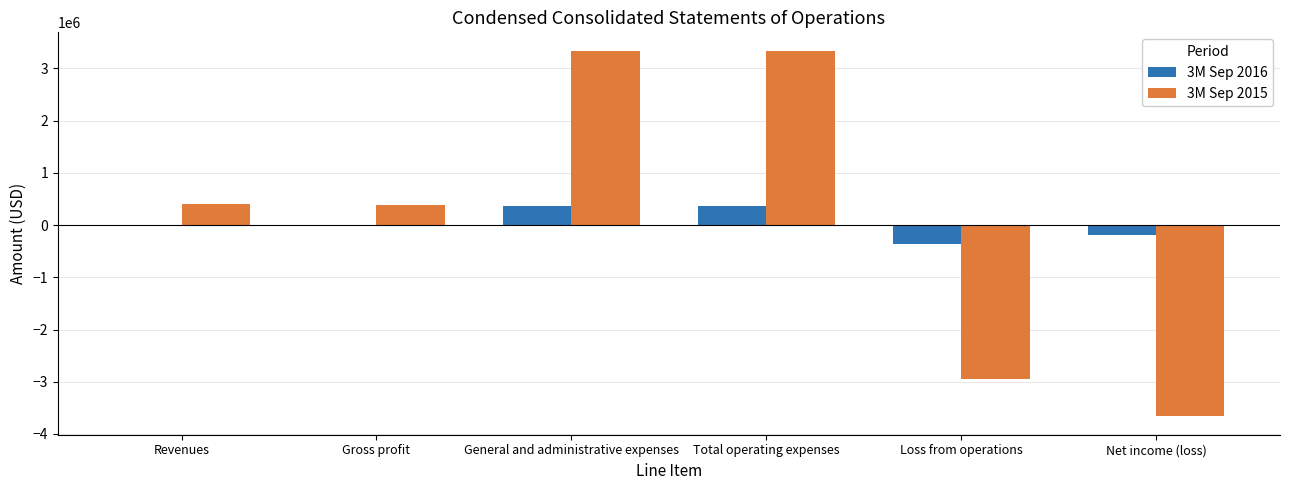

True or false: 3M Sep 2015 has a value of 388483 at Gross profit.

True